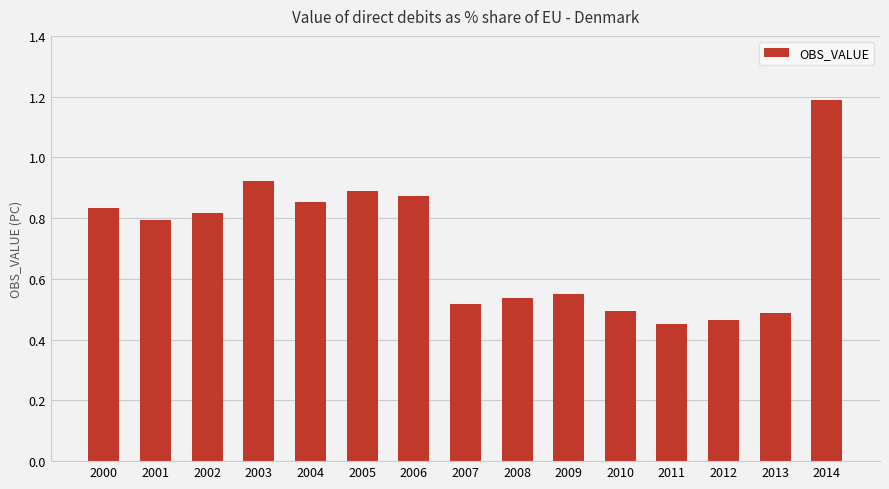

What is the greatest value displayed?

1.2